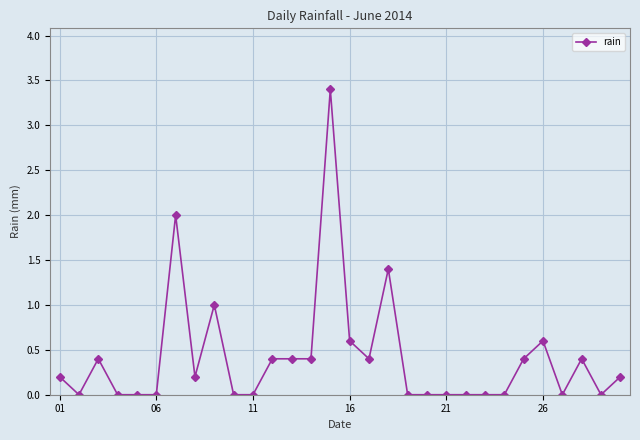

Reading right to left, what are all the values shown in this chart?

0.2	0.0	0.4	0.0	0.6	0.4	0.0	0.0	0.0	0.0	0.0	0.0	1.4	0.4	0.6	3.4	0.4	0.4	0.4	0.0	0.0	1.0	0.2	2.0	0.0	0.0	0.0	0.4	0.0	0.2